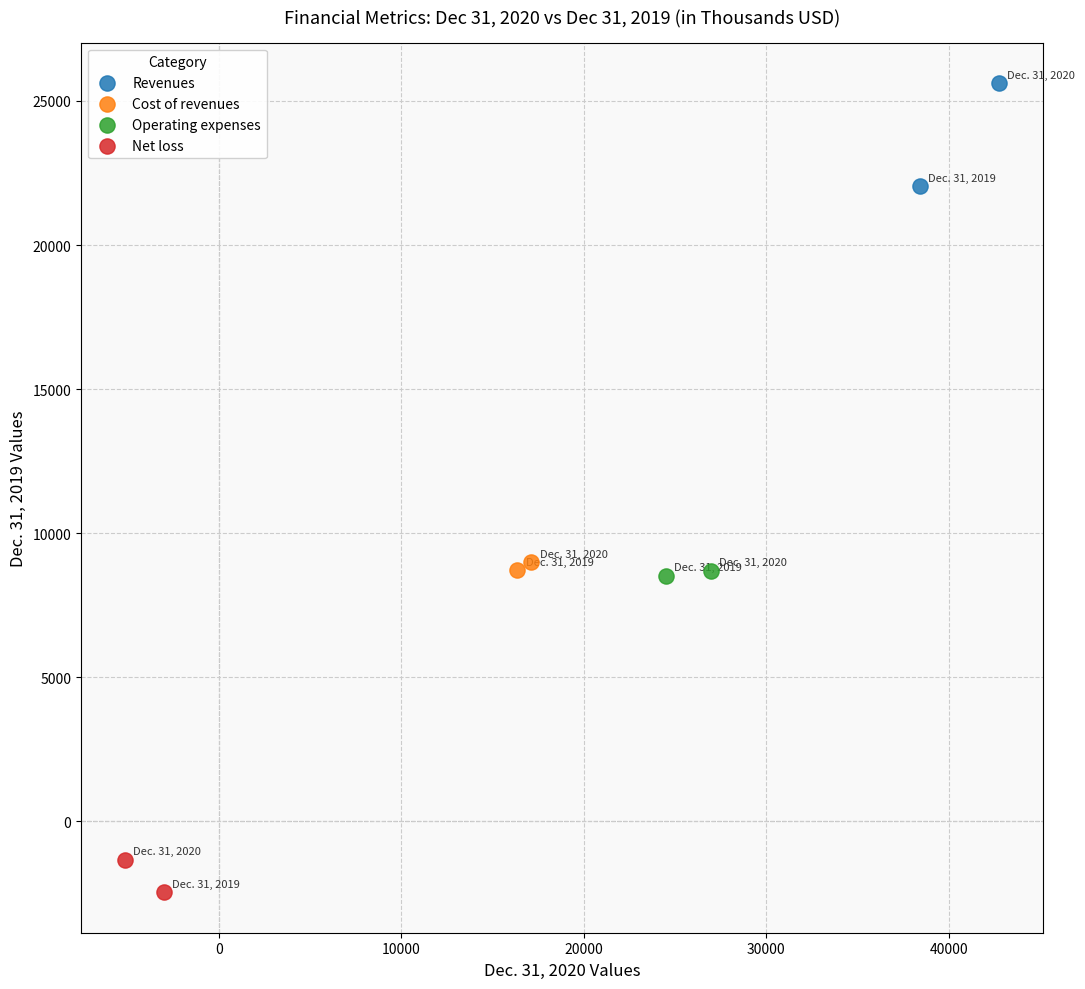

What are all the series names shown in the legend?

Revenues, Cost of revenues, Operating expenses, Net loss